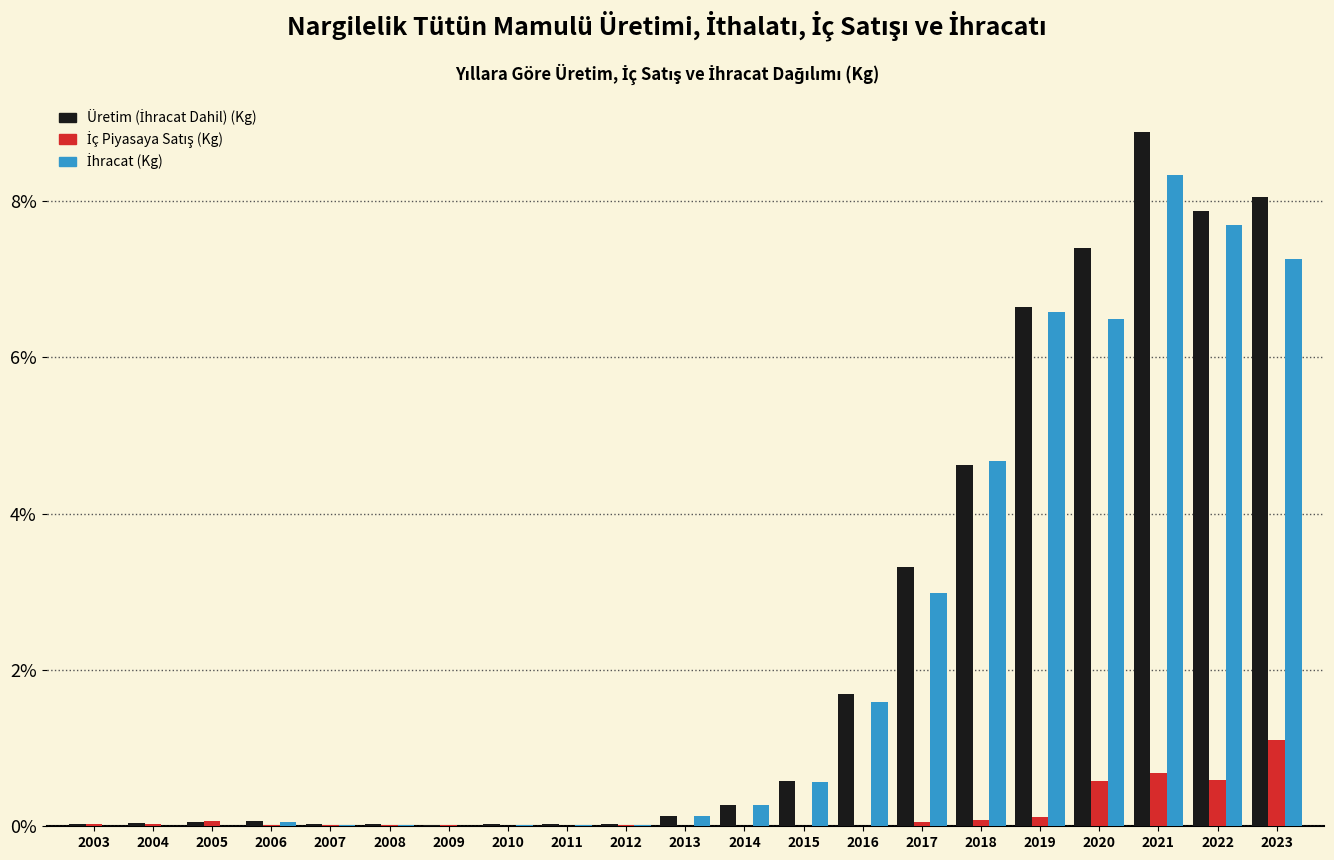

At which category is the sum across all series the highest?

2021